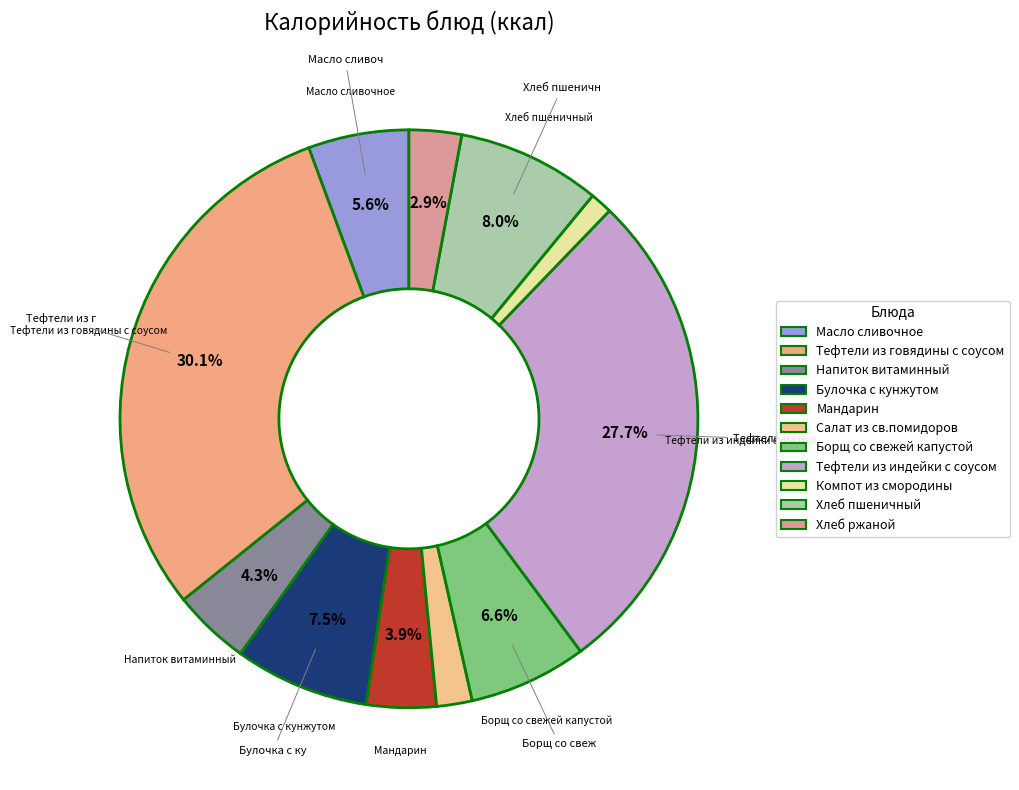

How many slices are in this pie chart?

11